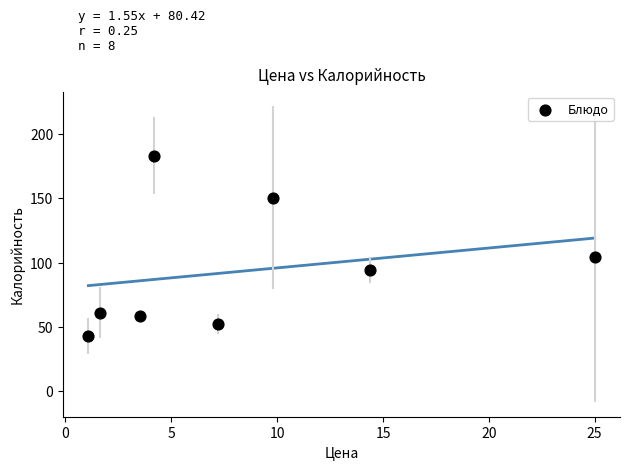

What Y value in the scatter plot is closest to 112?

104.7